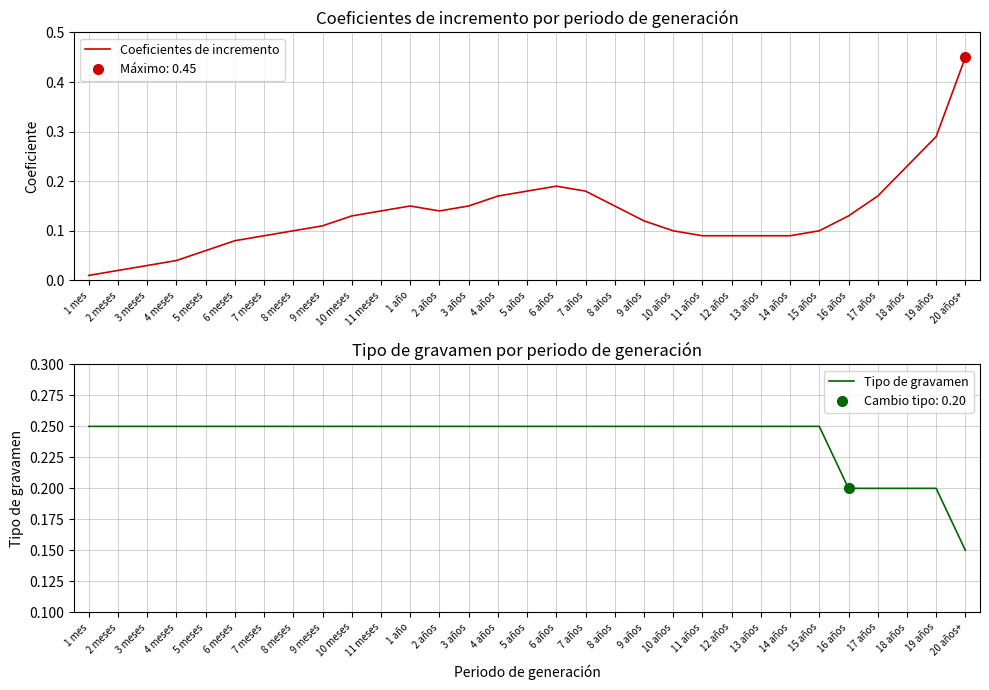

Reading left to right, transcribe all the data shown in this chart.

Coeficientes de incremento: 0.0	0.0	0.0	0.0	0.1	0.1	0.1	0.1	0.1	0.1	0.1	0.1	0.1	0.1	0.2	0.2	0.2	0.2	0.1	0.1	0.1	0.1	0.1	0.1	0.1	0.1	0.1	0.2	0.2	0.3	0.5
Tipo de gravamen: 0.2	0.2	0.2	0.2	0.2	0.2	0.2	0.2	0.2	0.2	0.2	0.2	0.2	0.2	0.2	0.2	0.2	0.2	0.2	0.2	0.2	0.2	0.2	0.2	0.2	0.2	0.2	0.2	0.2	0.2	0.1